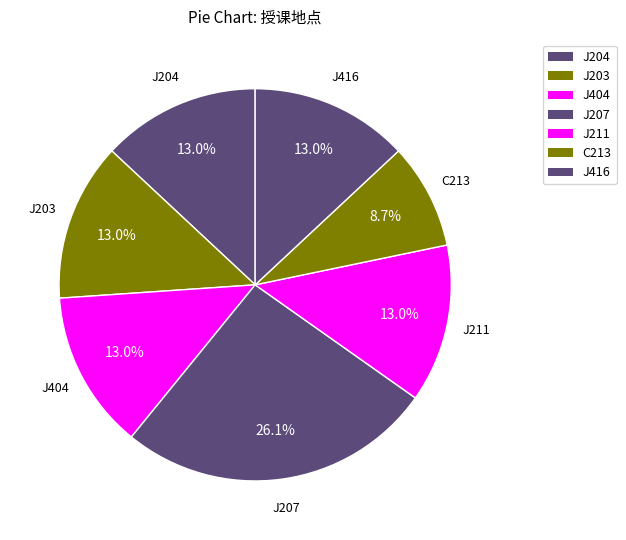

Count the number of slices in the pie.

7